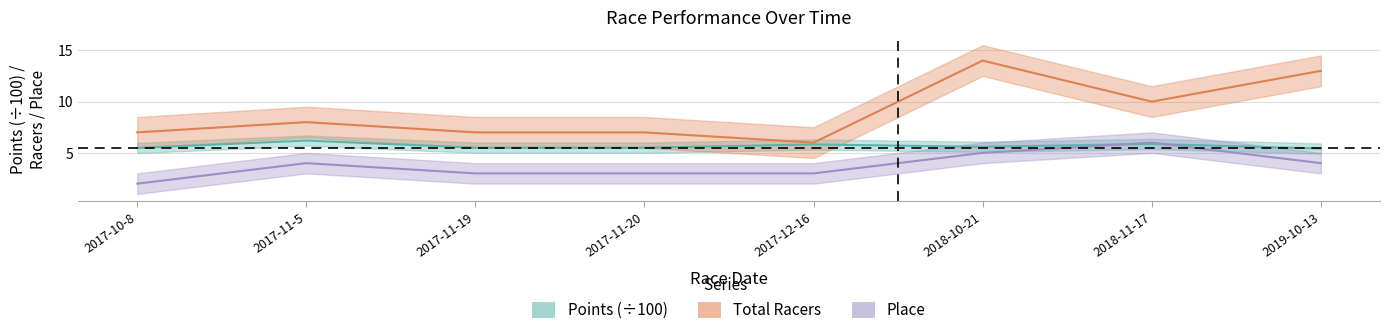

At which category does the chart reach its minimum across all series?

2017-10-8